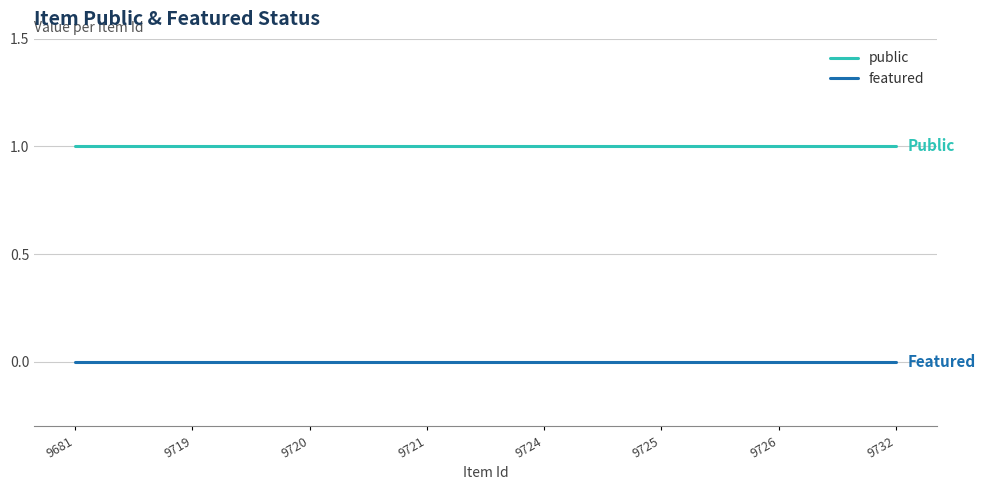

Is the value of featured at 9721 greater than the value of public at 9726?

No